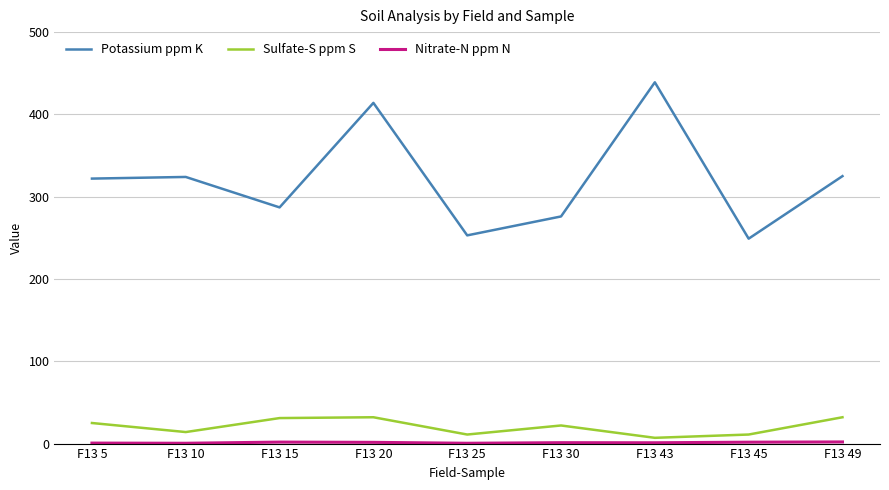

True or false: Sulfate-S ppm S and Potassium ppm K intersect in this chart.

False